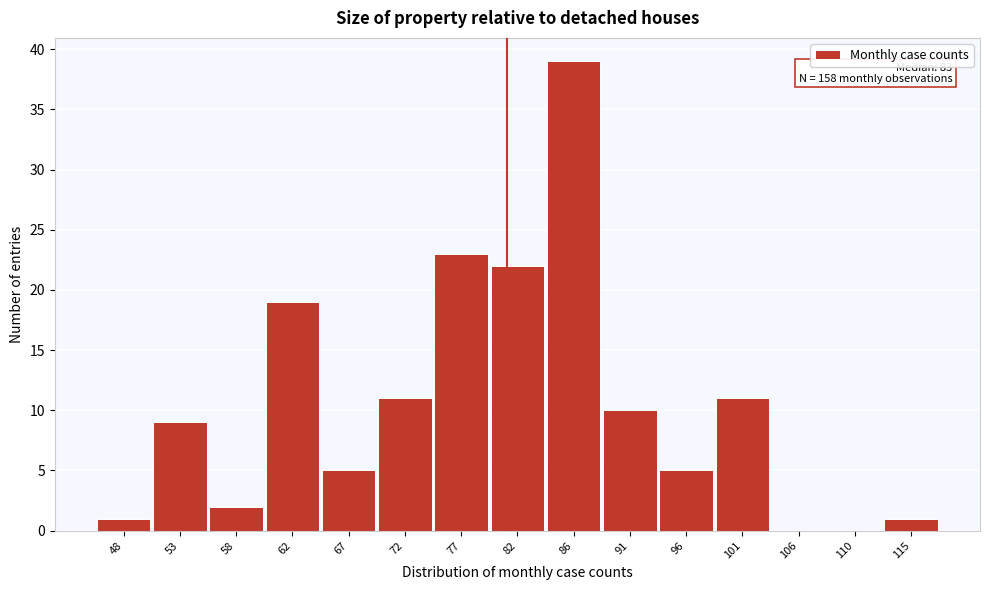

Reading right to left, what are all the values shown in this chart?

115=1	110=0	106=0	101=11	96=5	91=10	86=39	82=22	77=23	72=11	67=5	62=19	58=2	53=9	48=1